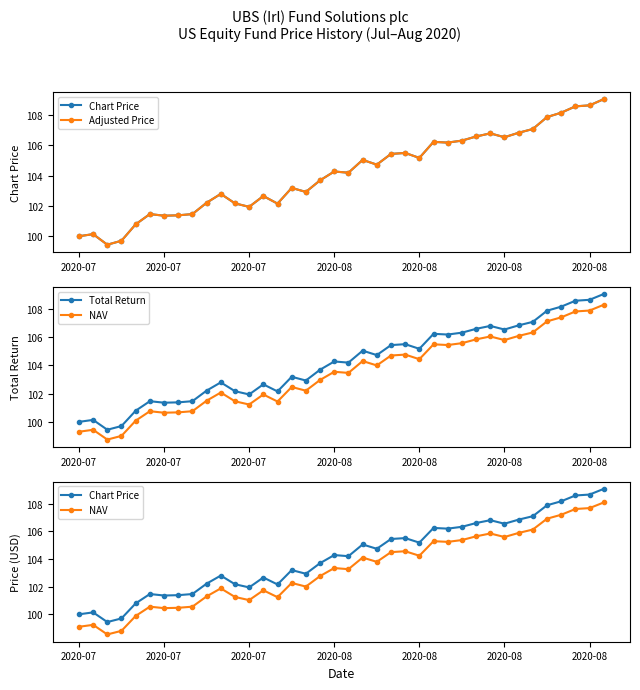

Rank the series by their maximum value, from lowest to highest.

NAV, Chart Price, Adjusted Price, Total Return